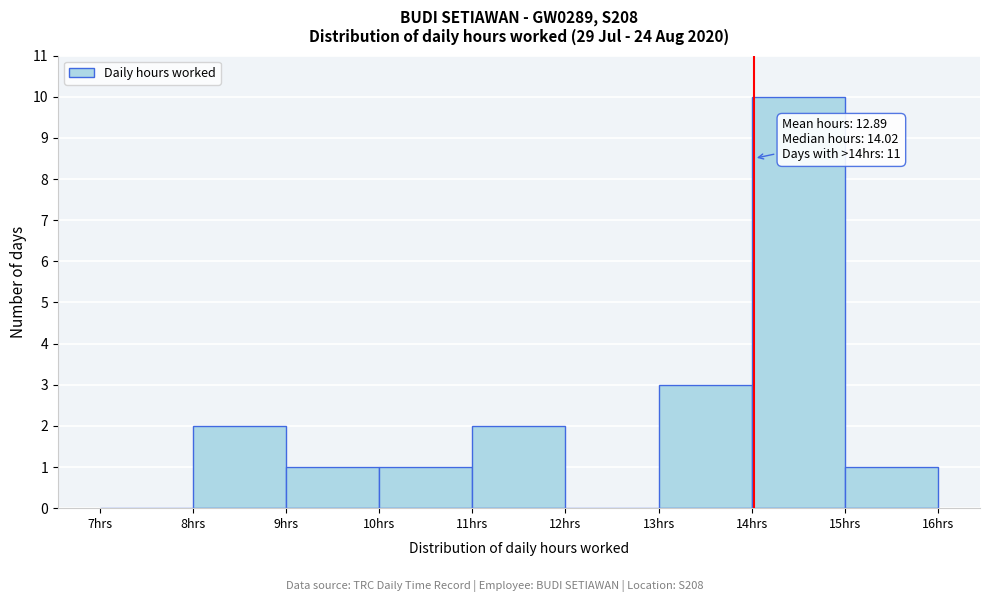

Over which range of the x-axis is the bar tallest?

14 to 15